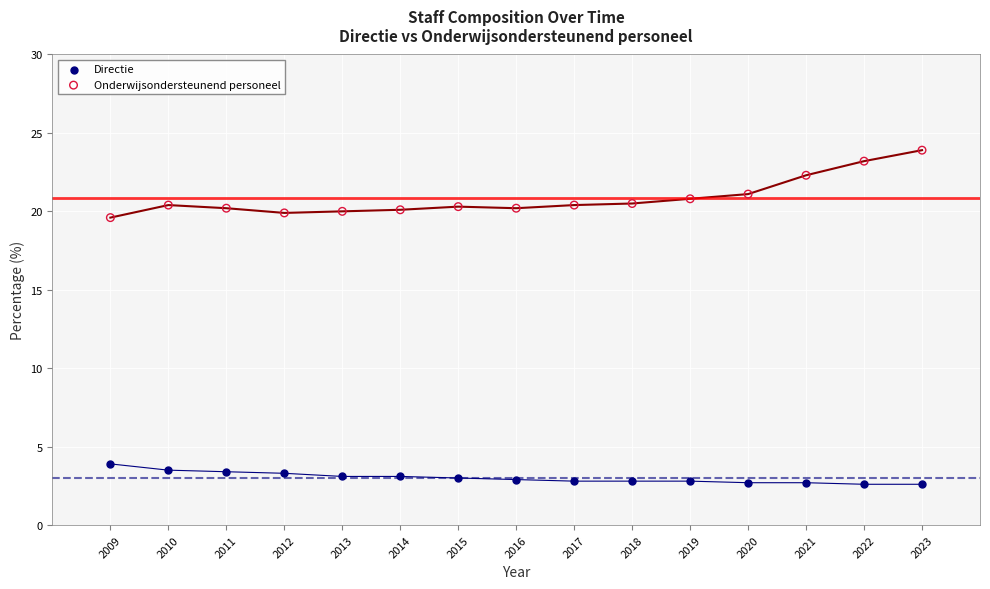

Which series reaches the maximum Y coordinate?

Onderwijsondersteunend personeel